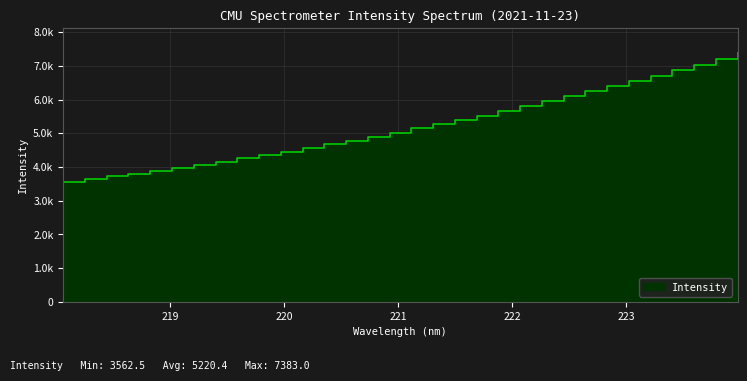

Is it true that the value at 219.7801 is 4352.0?

True